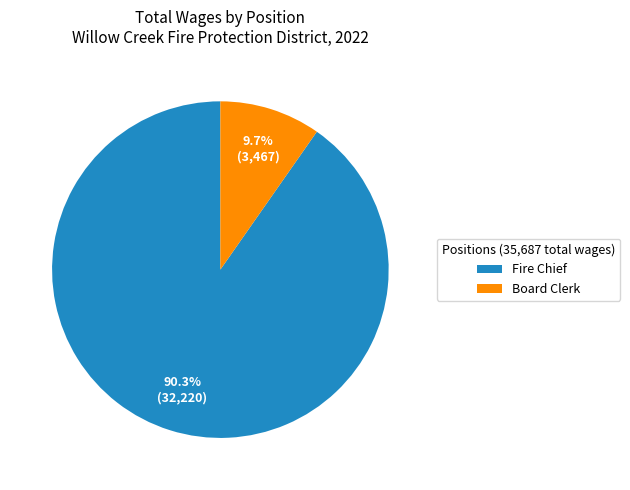

Which category has the biggest portion of the pie?

Fire Chief